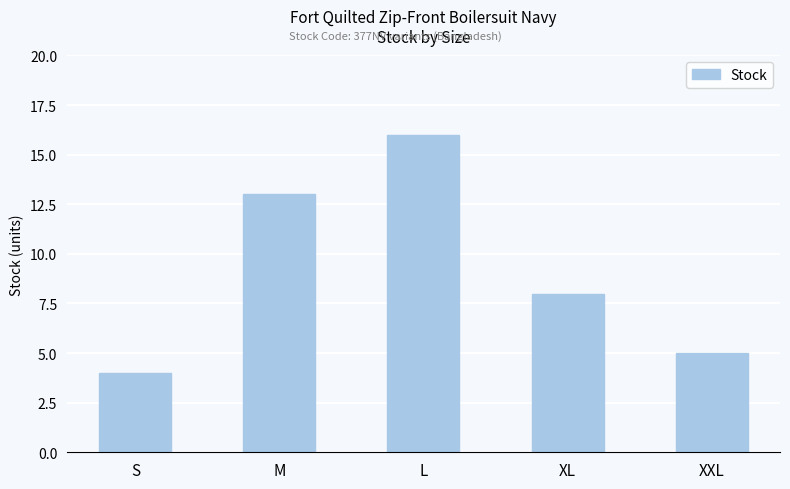

Reading right to left, transcribe all the data shown in this chart.

5	8	16	13	4